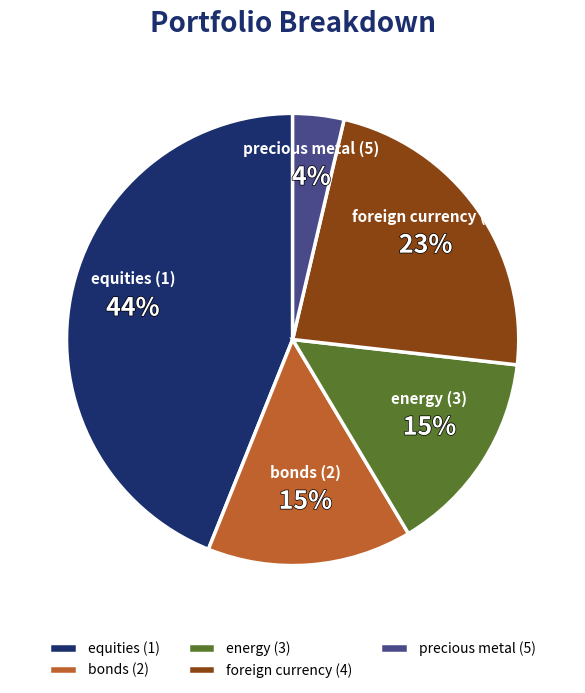

What percentage is the energy (3) slice, to the nearest percent?

15%